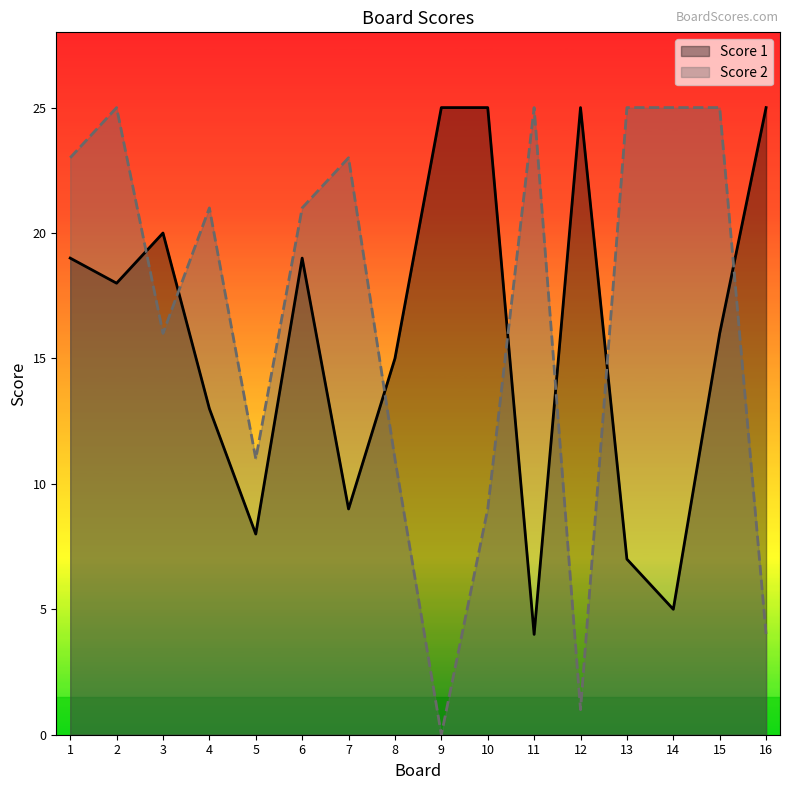

How many intersections are there between Score 1 and Score 2?

7